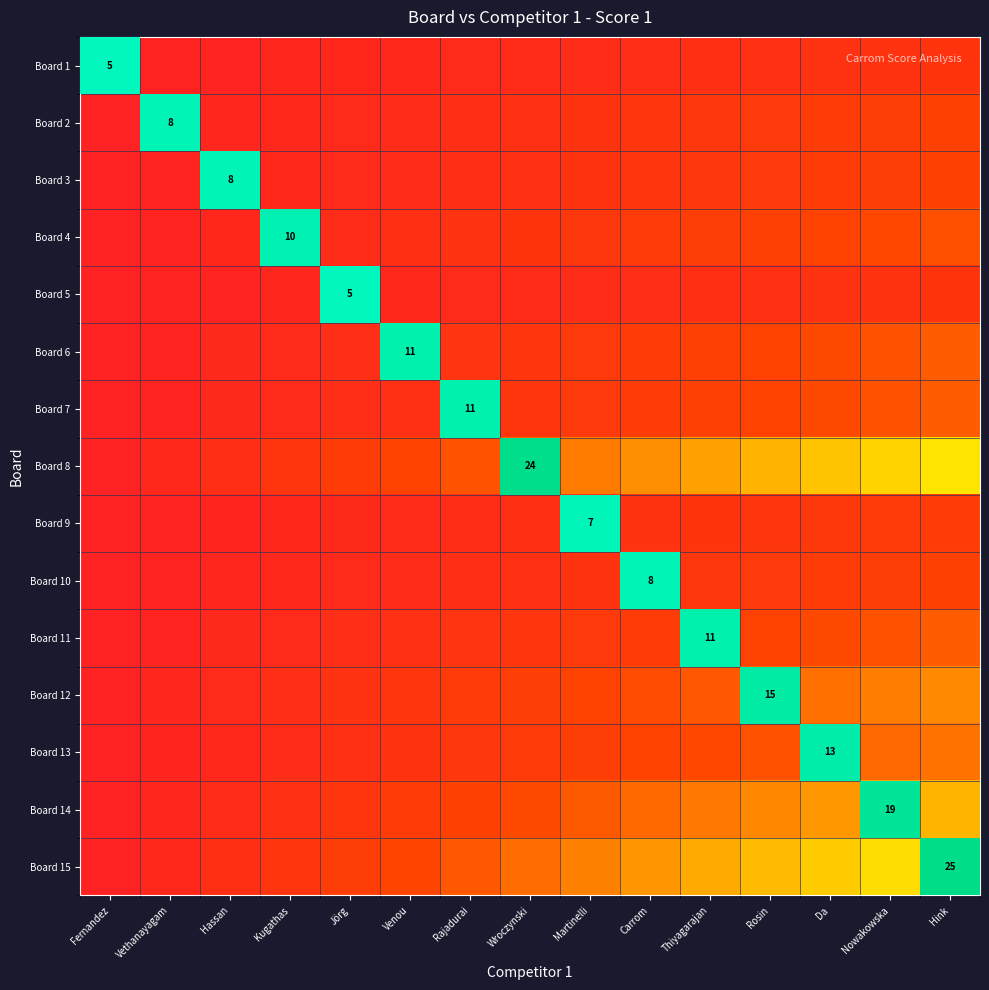

Where is Board 7 nearest to the value 0?

Fernandez